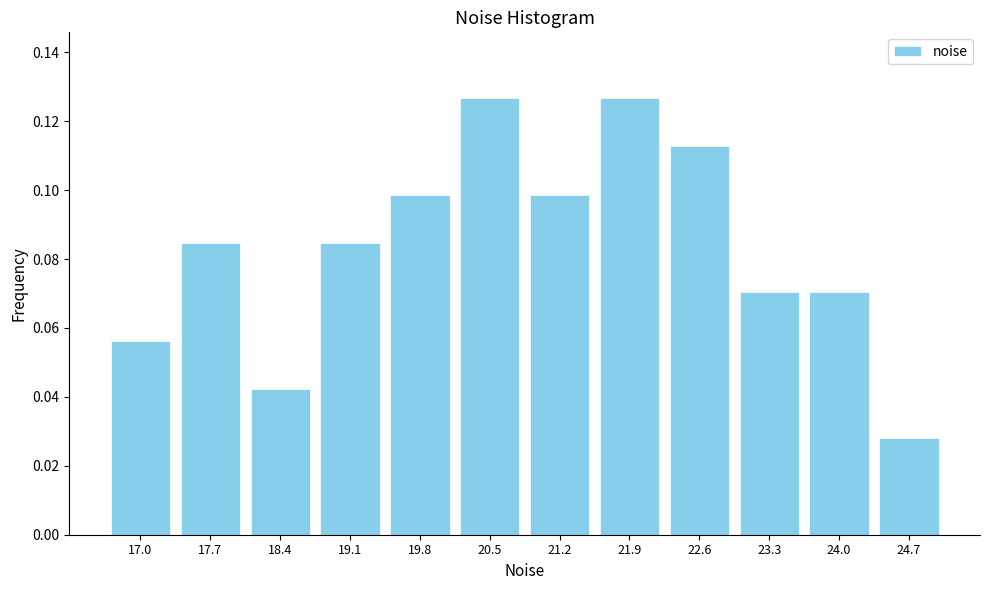

What position from the left is 23.3?

10